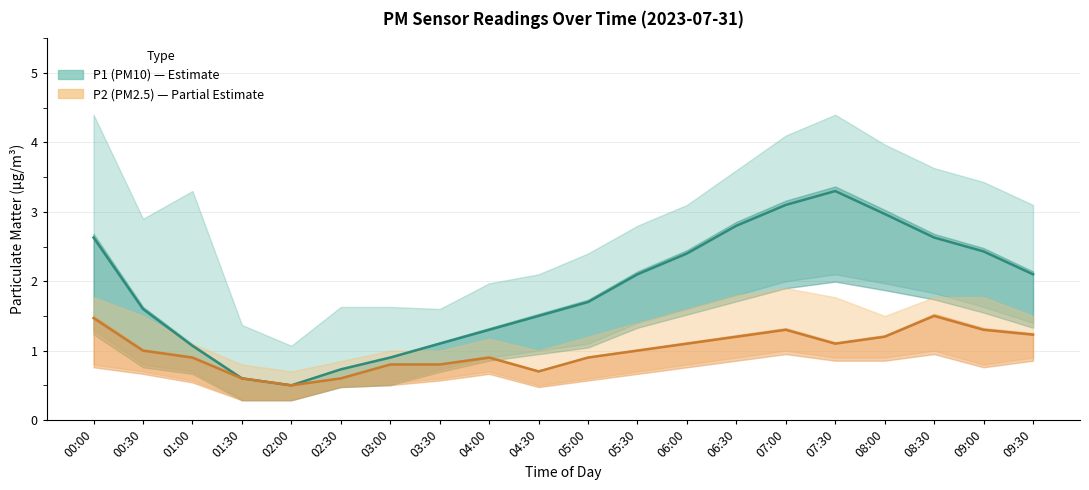

True or false: P2 (PM2.5) has more than 0 interior local peaks.

True